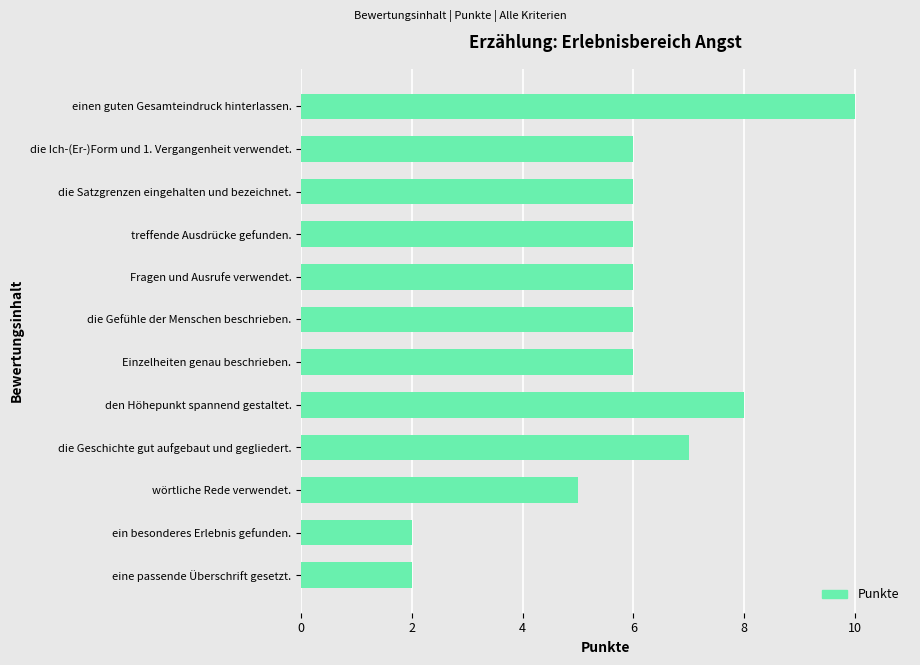

Does the chart contain stacked bars?

No